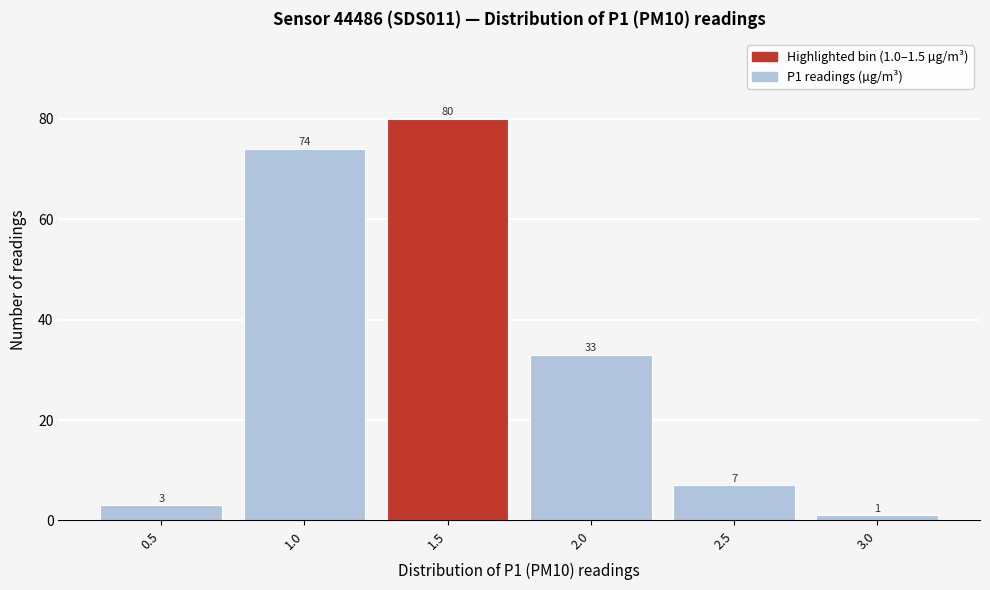

Reading left to right, list all the values displayed in this chart.

3	74	80	33	7	1